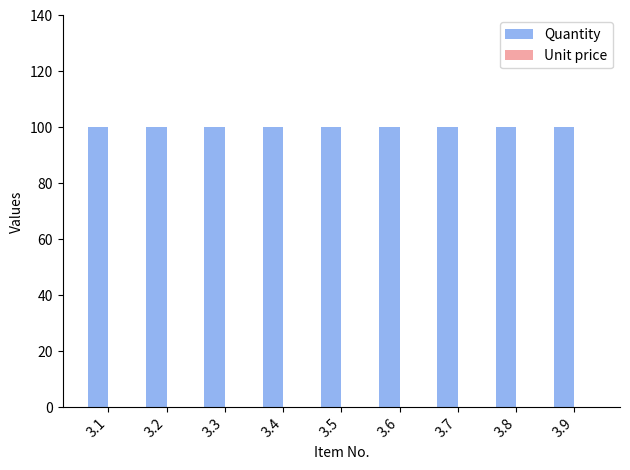

How many series are shown in this chart?

2